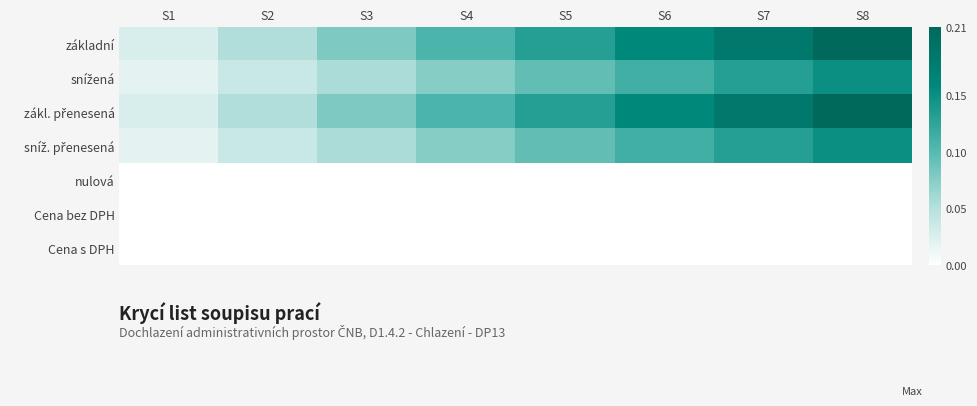

At how many categories does at least one series exceed 0?

8